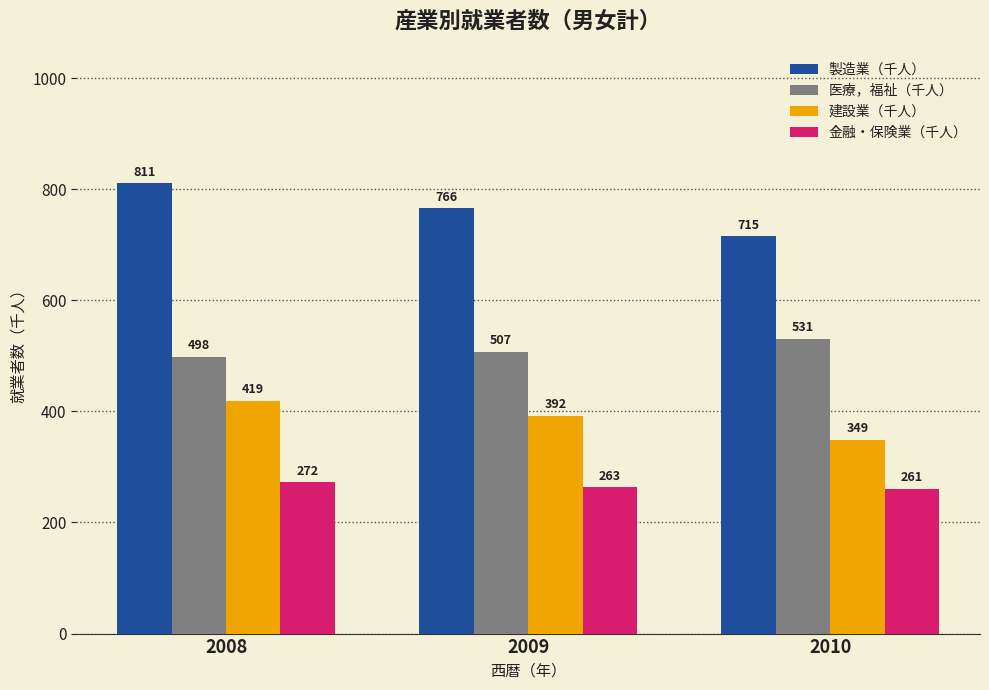

What is the difference between the maximum and minimum values in the 金融・保険業（千人） series?

11